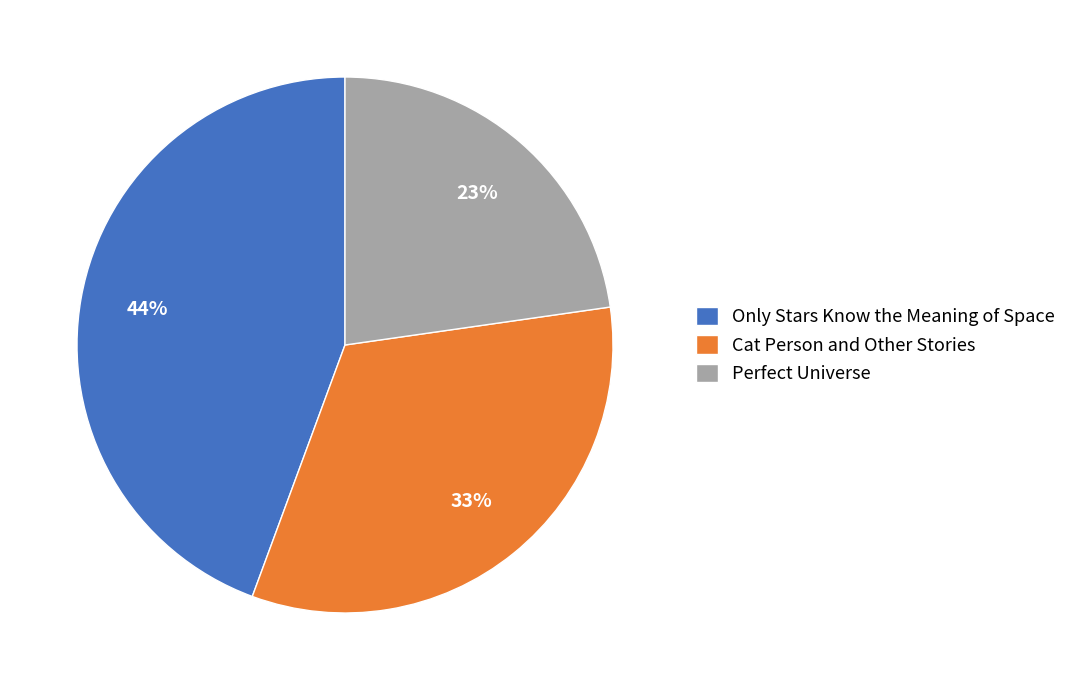

To the nearest percent, what percentage of the pie is Only Stars Know the Meaning of Space?

44%